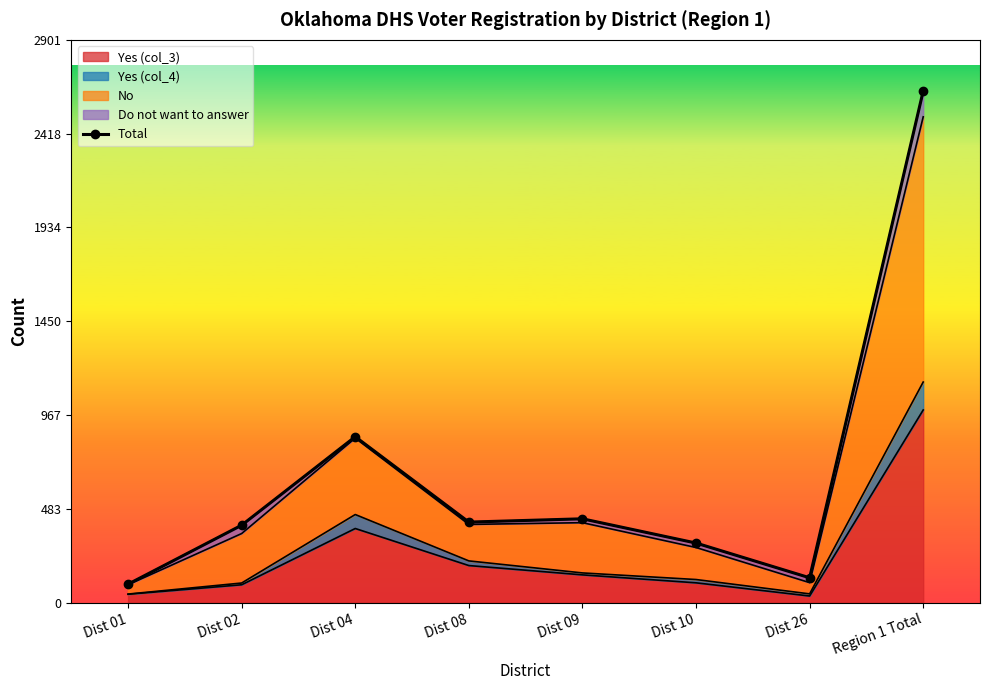

What is the label of the 5th point from the right?

Dist 08